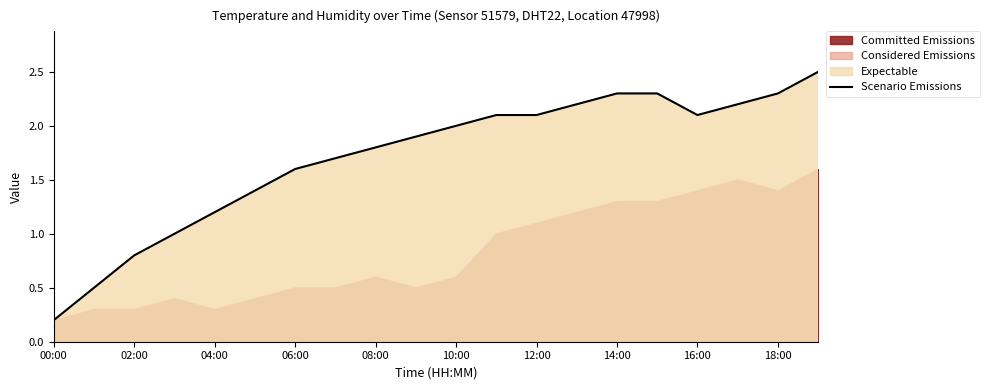

What is the average value?

1.7